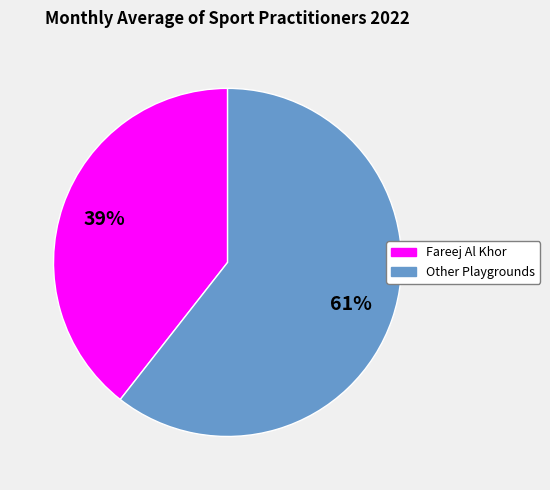

How many segments does this pie chart have?

2